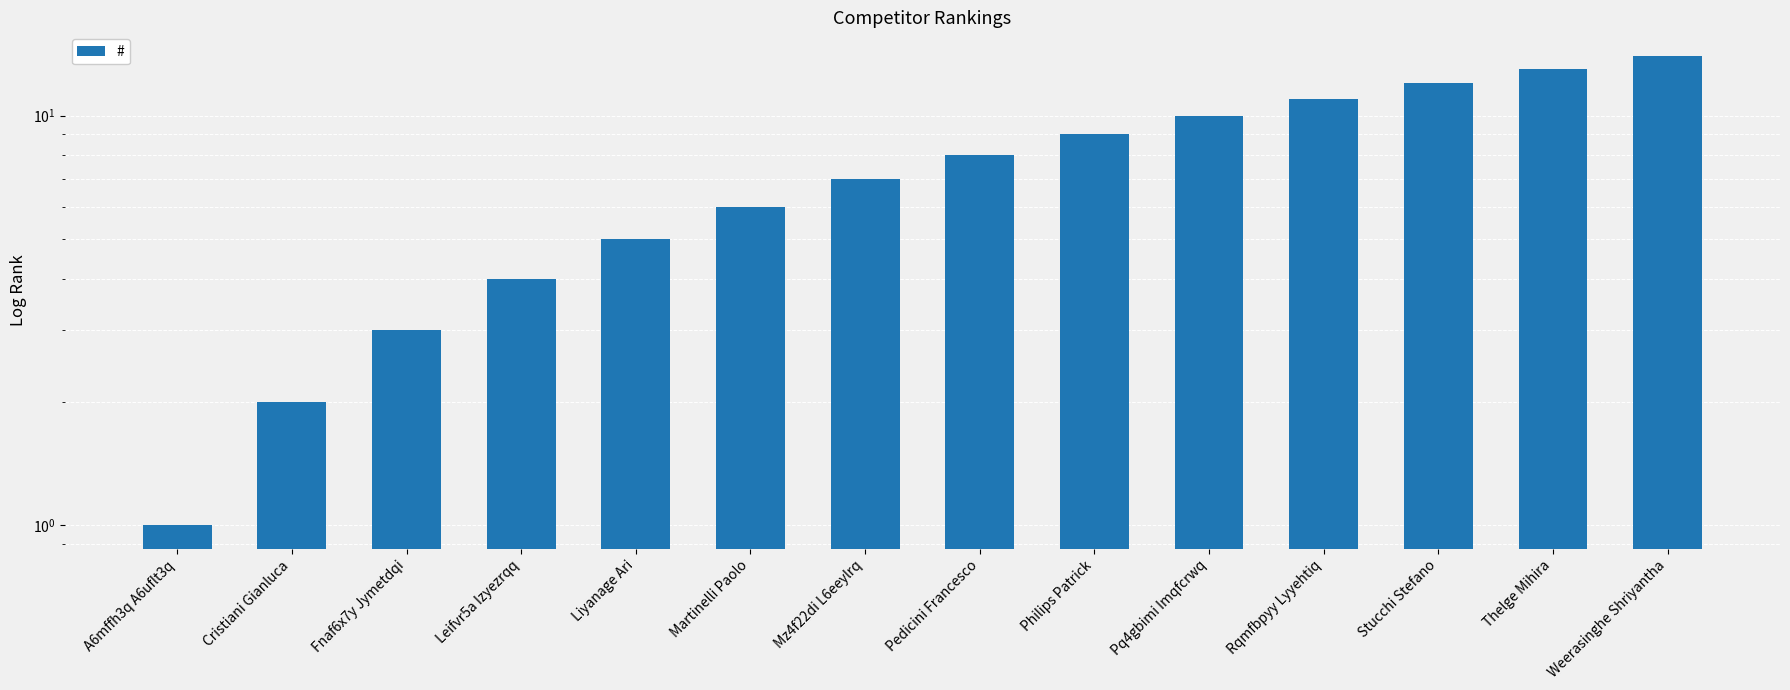

Count the number of values greater than 8.

6